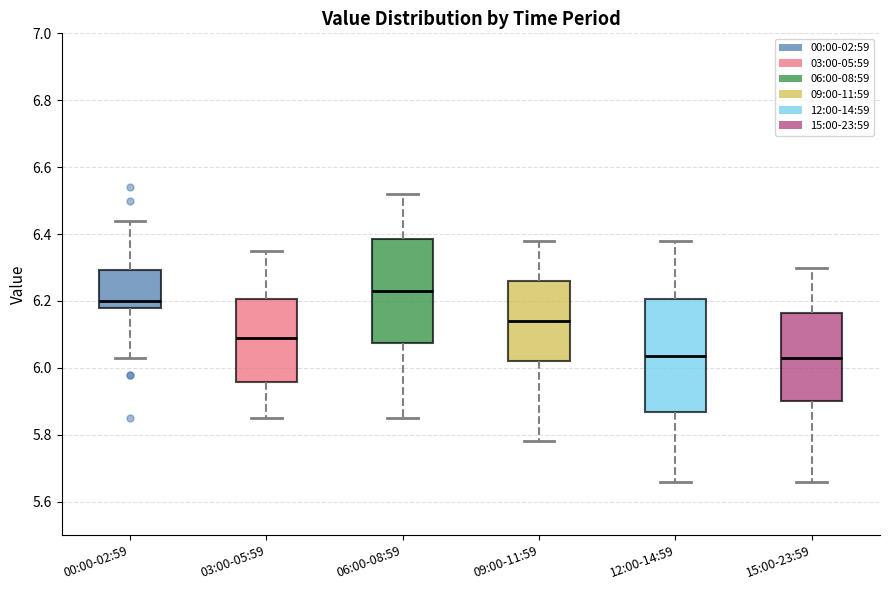

Reading left to right, transcribe this box plot: for each box, give where its median line is, the range the box spans, and where its two whiskers end, as read against the y-axis. The values are not printed on the chart, so give them approximately, as read against the axis.

00:00-02:59: median 6.20, box 6.18 to 6.30, whiskers 6.04 to 6.44
03:00-05:59: median 6.10, box 5.96 to 6.20, whiskers 5.86 to 6.36
06:00-08:59: median 6.24, box 6.08 to 6.38, whiskers 5.86 to 6.52
09:00-11:59: median 6.14, box 6.02 to 6.26, whiskers 5.78 to 6.38
12:00-14:59: median 6.04, box 5.86 to 6.20, whiskers 5.66 to 6.38
15:00-23:59: median 6.04, box 5.90 to 6.16, whiskers 5.66 to 6.30